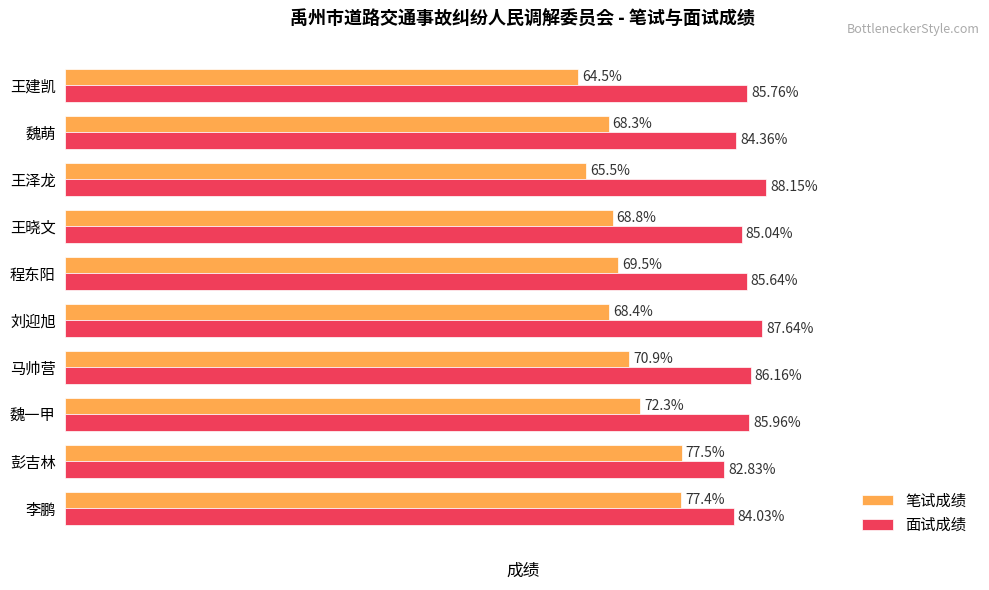

At 王建凯, list the series in order from largest to smallest.

面试成绩, 笔试成绩